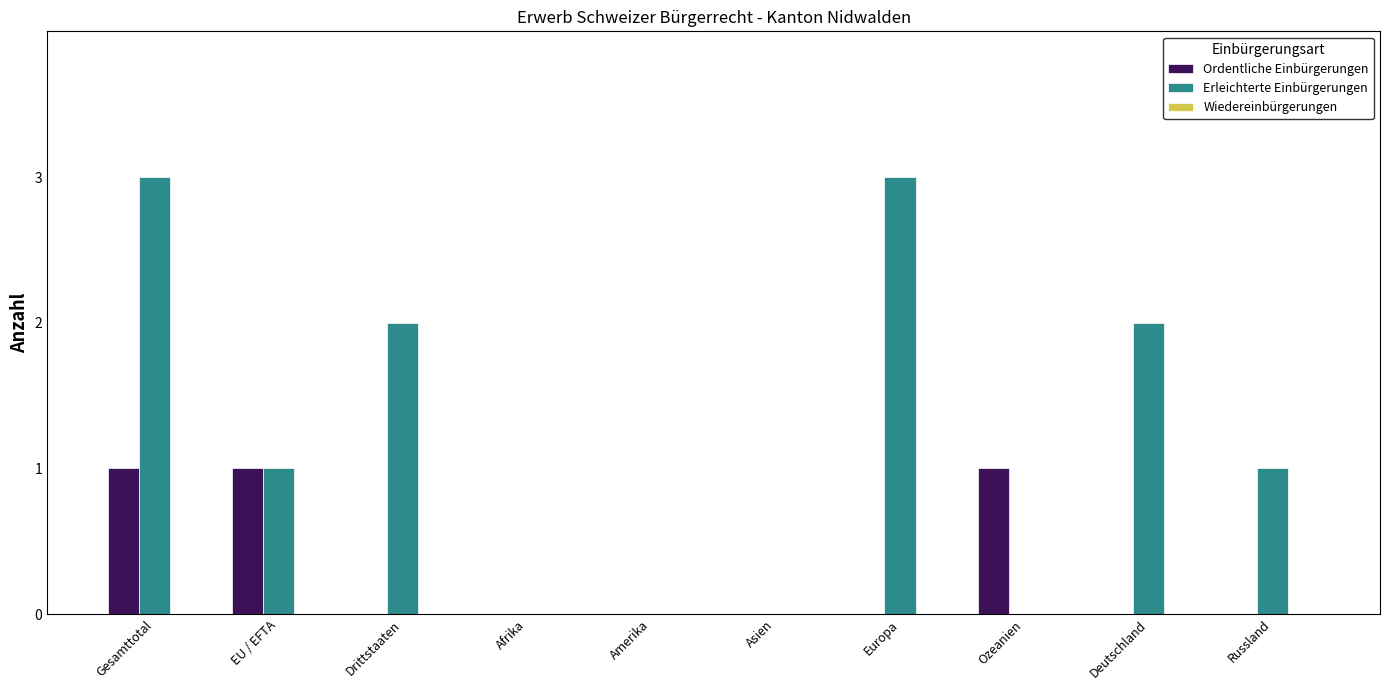

Which series has the largest total across all categories?

Erleichterte Einbürgerungen